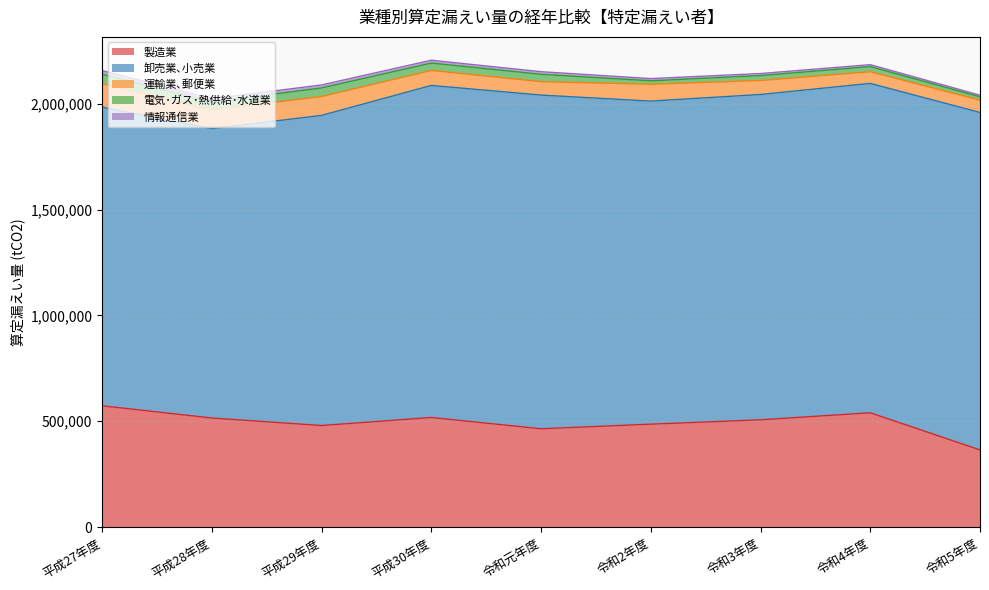

What is the average value of the 情報通信業 series?

12238